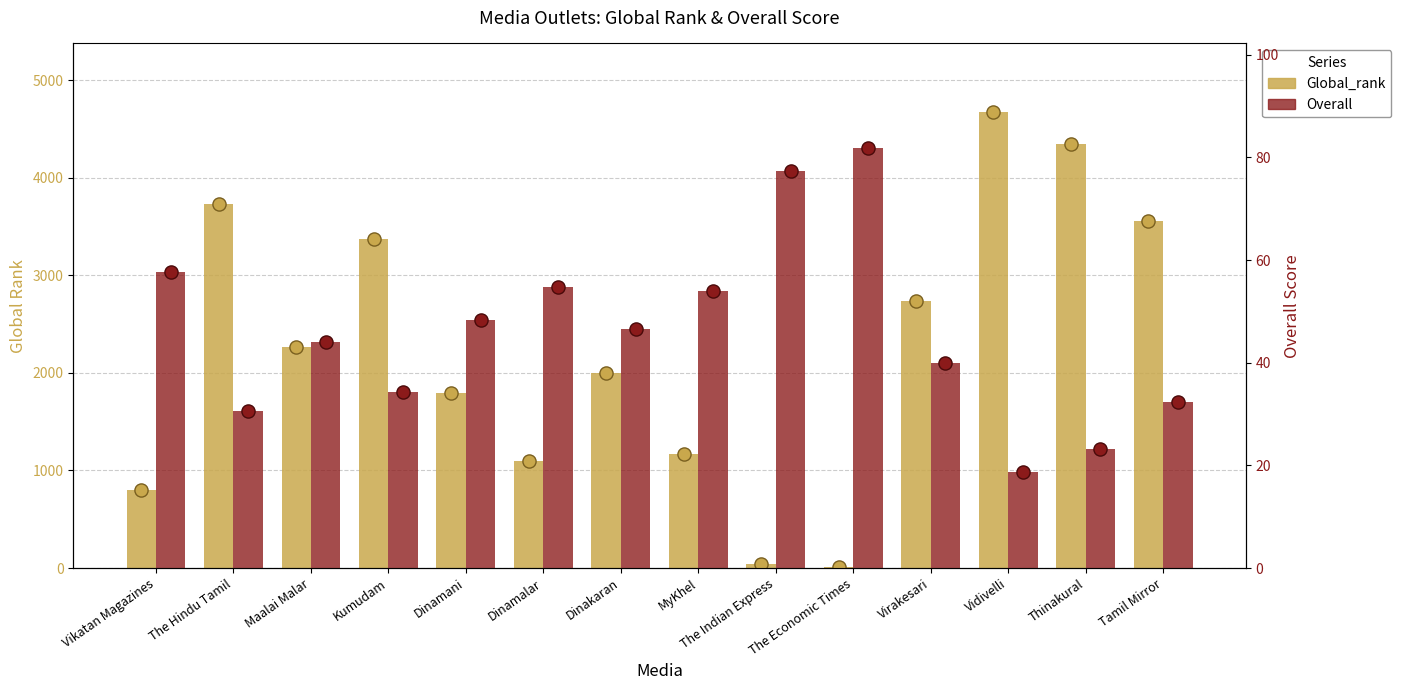

Which series has the largest Y range (max minus min)?

Global_rank